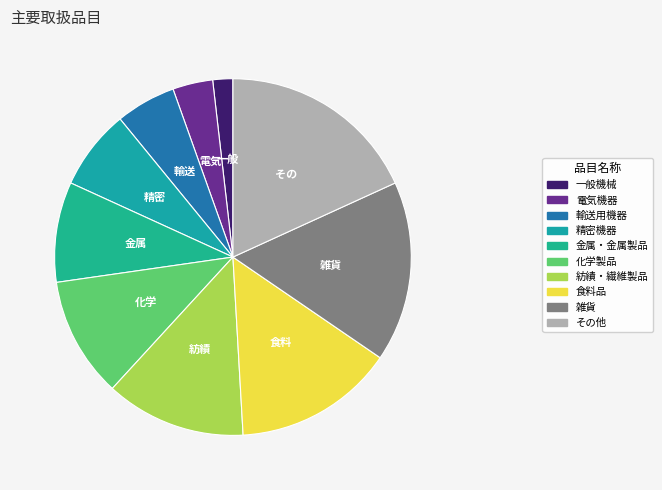

Rank the categories by value from lowest to highest.

一般機械, 電気機器, 輸送用機器, 精密機器, 金属・金属製品, 化学製品, 紡績・繊維製品, 食料品, 雑貨, その他